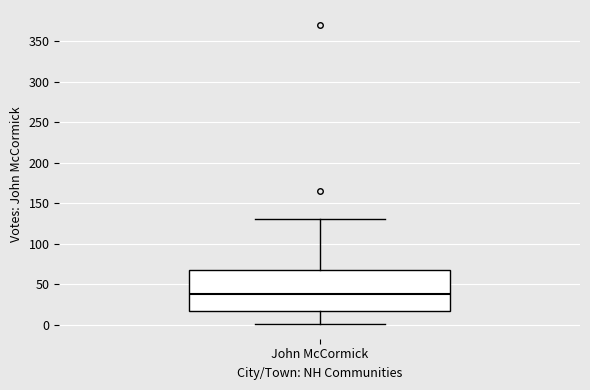

Transcribe this box plot: give where the median line is, the range the box spans, and where the two whiskers end, as read against the y-axis. The values are not printed on the chart, so give them approximately, as read against the axis.

median 40, box 15 to 70, whiskers 0 to 130